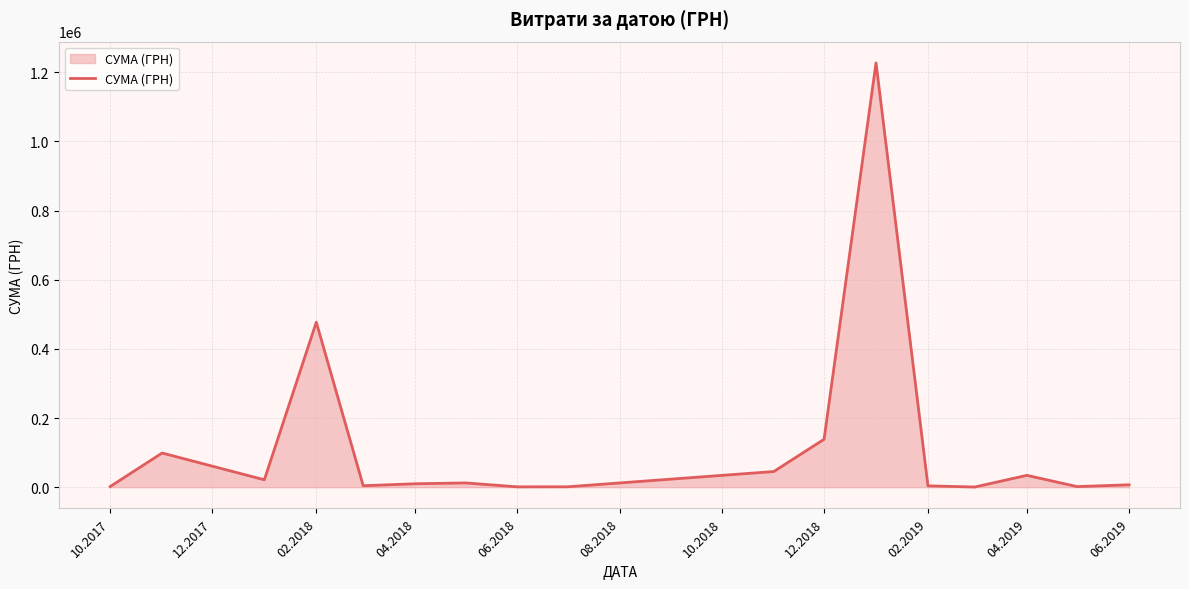

What is the greatest value displayed?

1227271.9